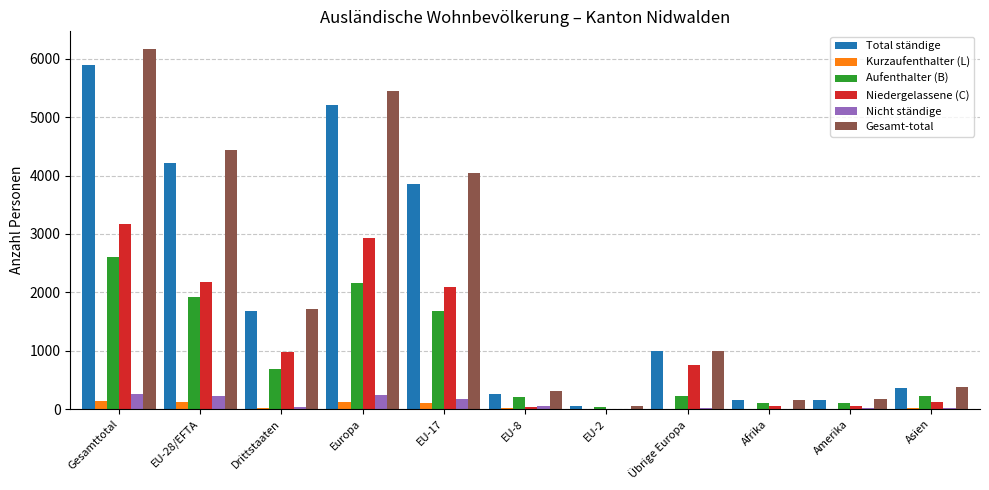

Which series has the largest total across all categories?

Gesamt-total